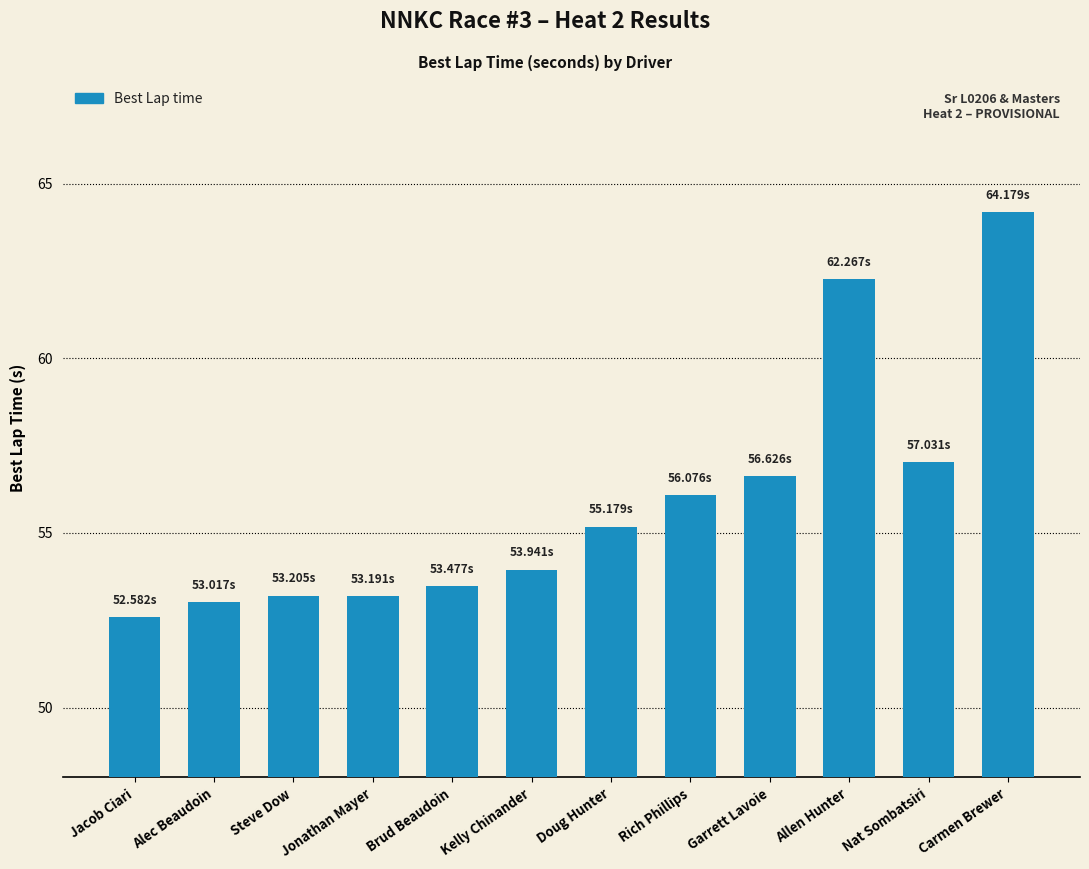

What is the maximum value shown in the chart?

64.2